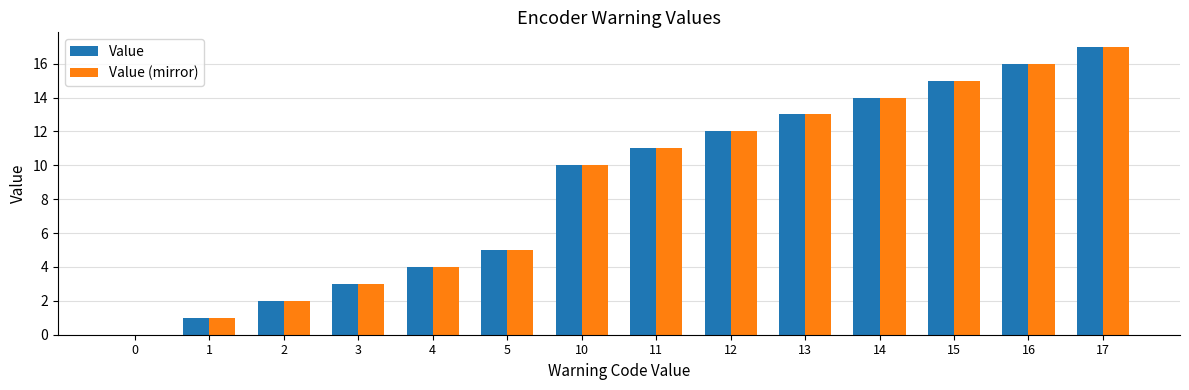

Reading left to right, what are all the values shown in this chart?

Value: 0	1	2	3	4	5	10	11	12	13	14	15	16	17
Value (mirror): 0	1	2	3	4	5	10	11	12	13	14	15	16	17